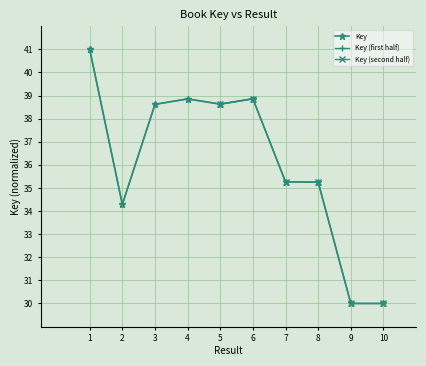

What is the value of the 6th point from the left?

38.9